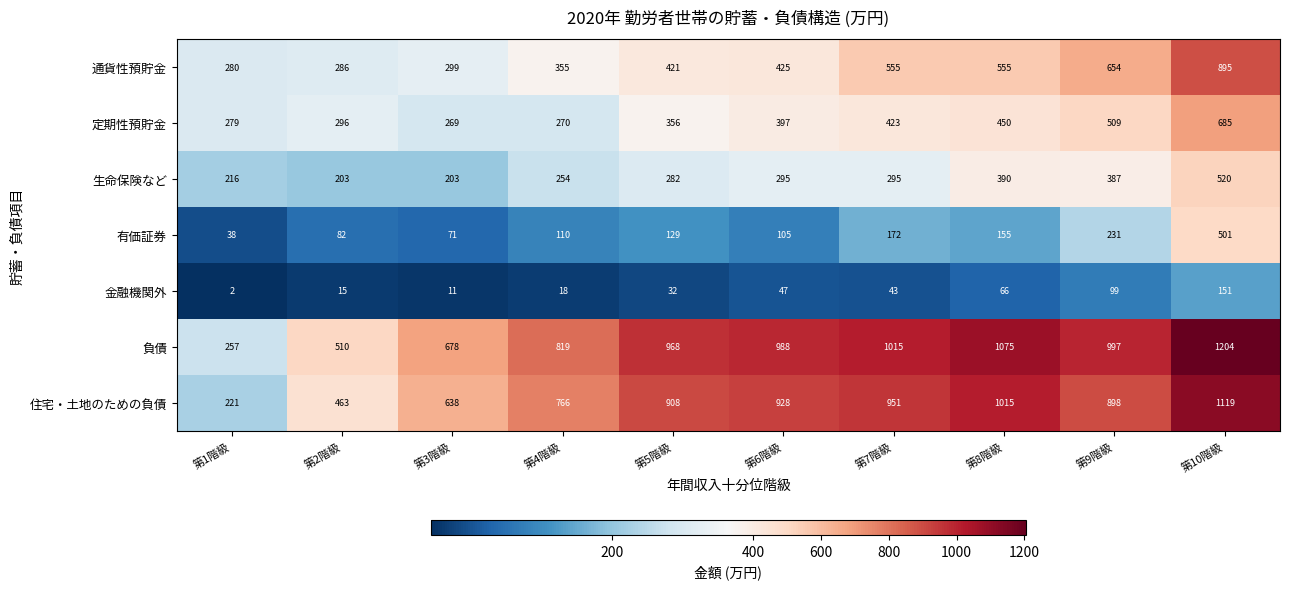

Which category has the highest value in the 生命保険など series?

第10階級